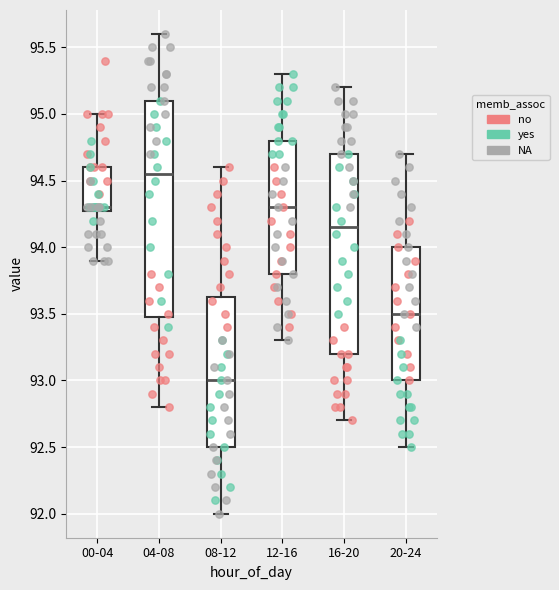

Which box is the tallest, from its lower edge to its upper edge?

04-08